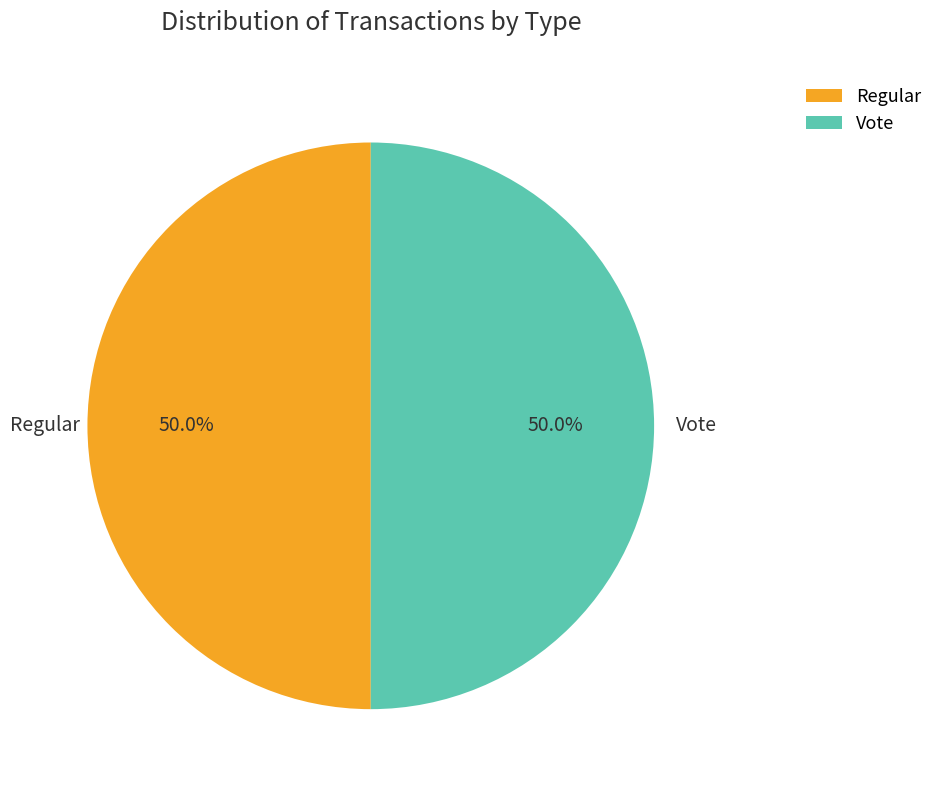

What percentage do Regular and Vote together represent?

100.0%